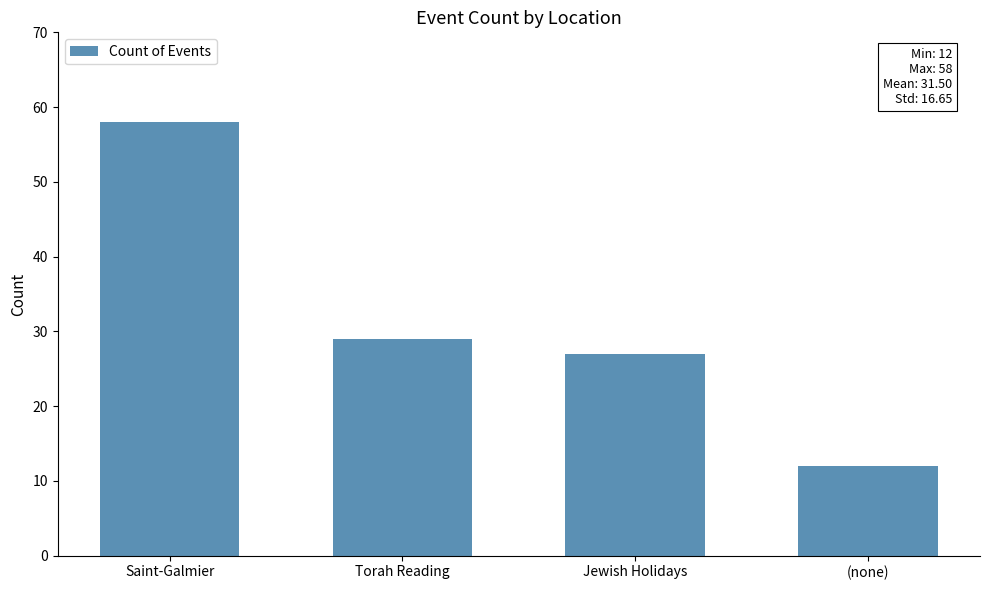

Rank the categories by value from lowest to highest.

(none), Jewish Holidays, Torah Reading, Saint-Galmier